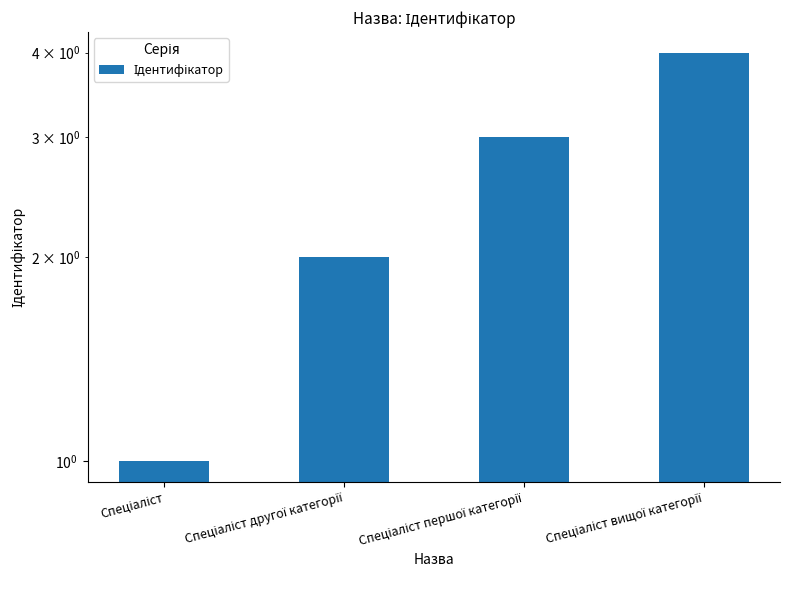

Reading left to right, what are all the values shown in this chart?

1	2	3	4